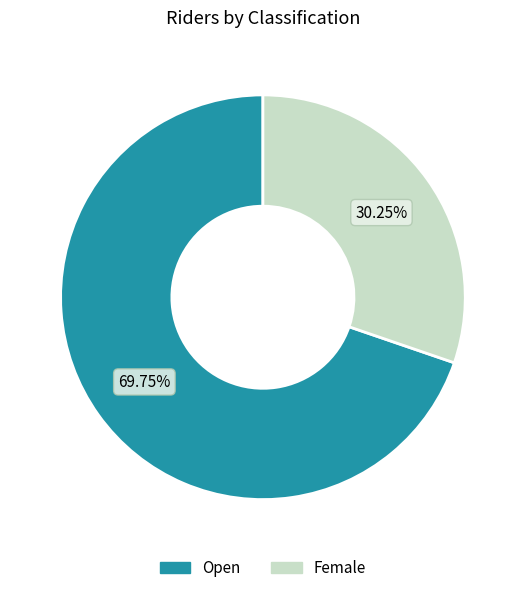

To the nearest percent, what is the average slice percentage?

50%